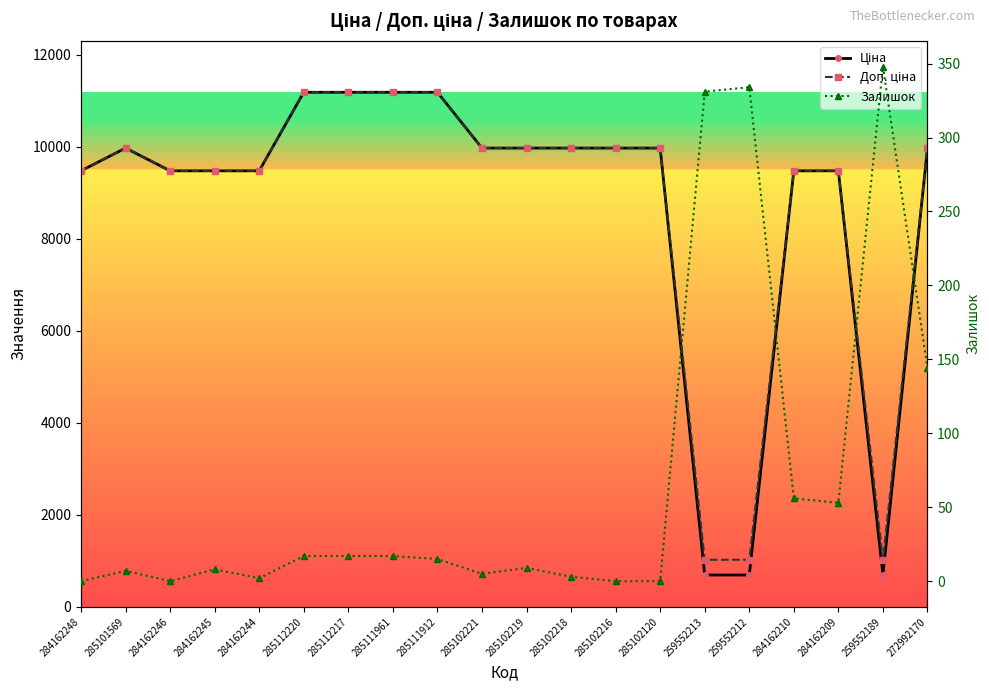

Does the chart display data point markers on the line(s)?

Yes